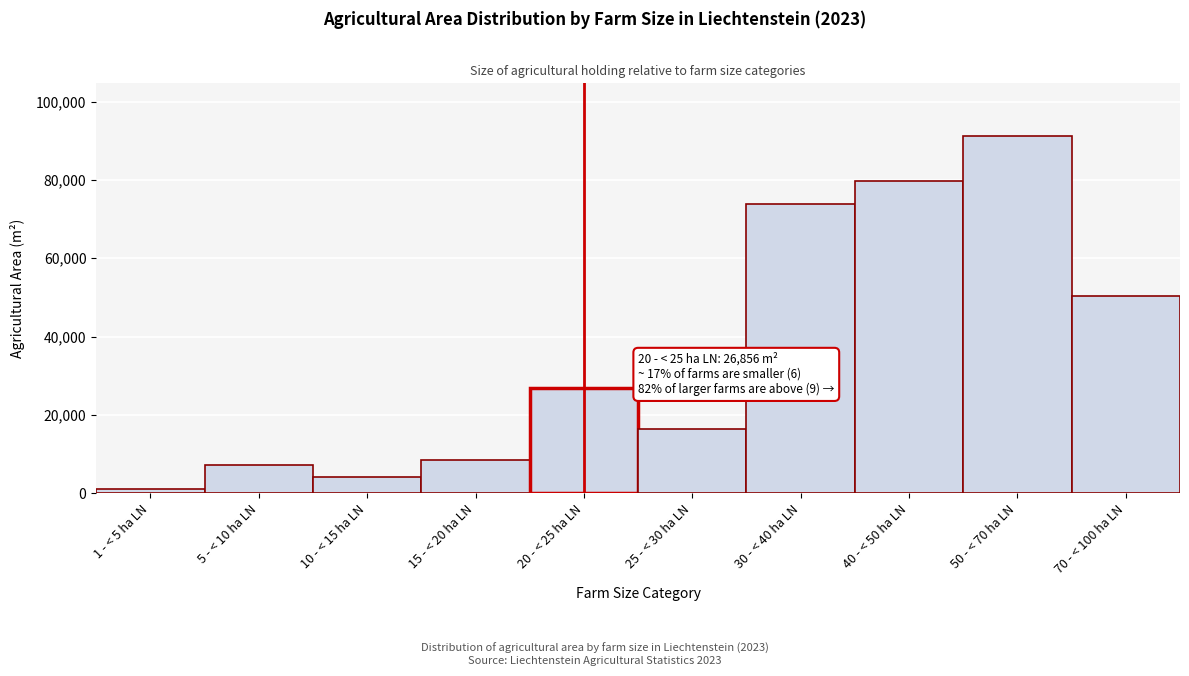

Reading right to left, list all the values displayed in this chart.

70 - < 100 ha LN=50250	50 - < 70 ha LN=91103	40 - < 50 ha LN=79730	30 - < 40 ha LN=73865	25 - < 30 ha LN=16471	20 - < 25 ha LN=26856	15 - < 20 ha LN=8370	10 - < 15 ha LN=4088	5 - < 10 ha LN=7213	1 - < 5 ha LN=1034